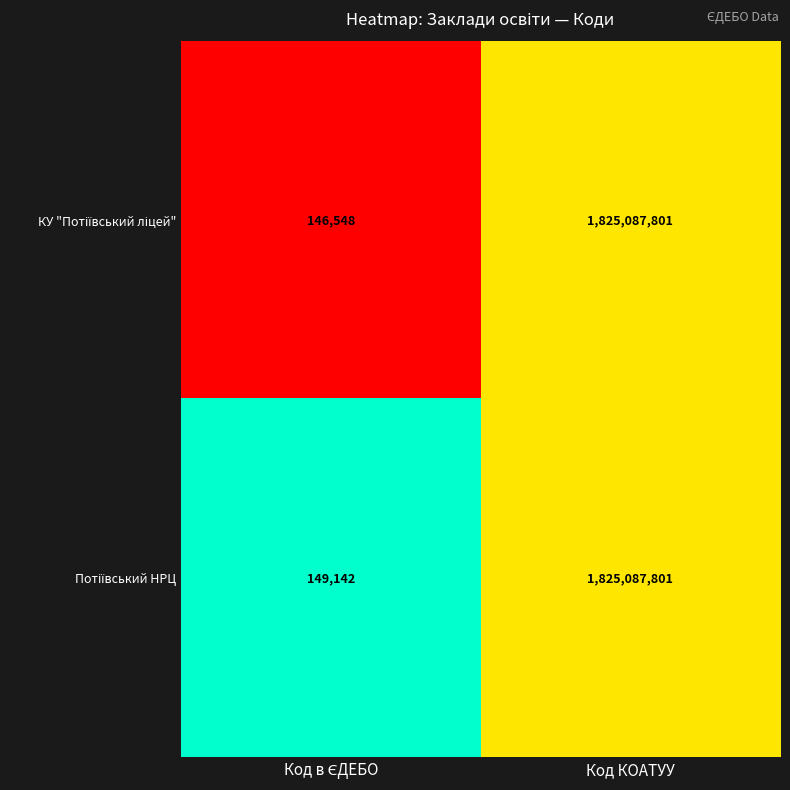

At which category is the sum across all series the highest?

Код КОАТУУ